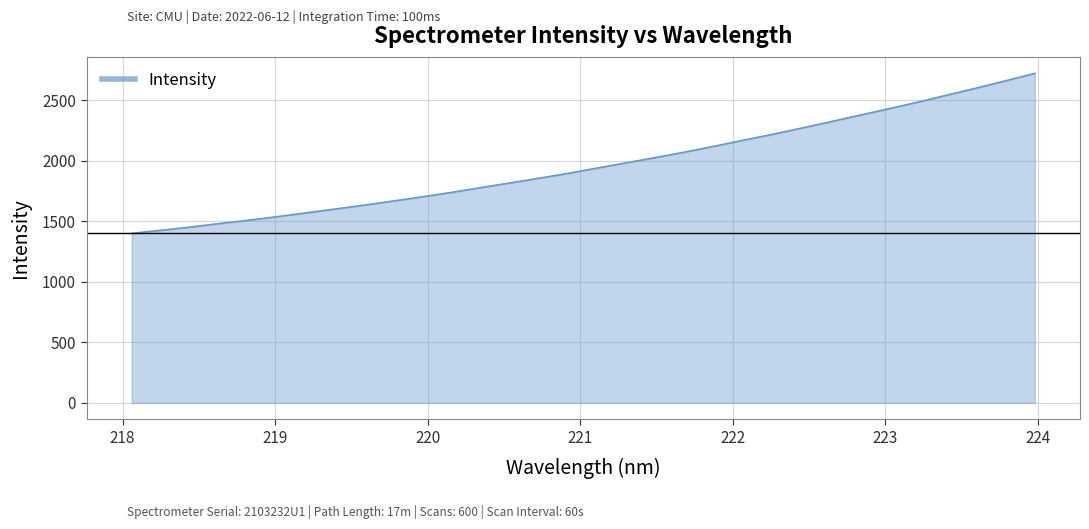

What is the minimum value shown in the chart?

1398.8